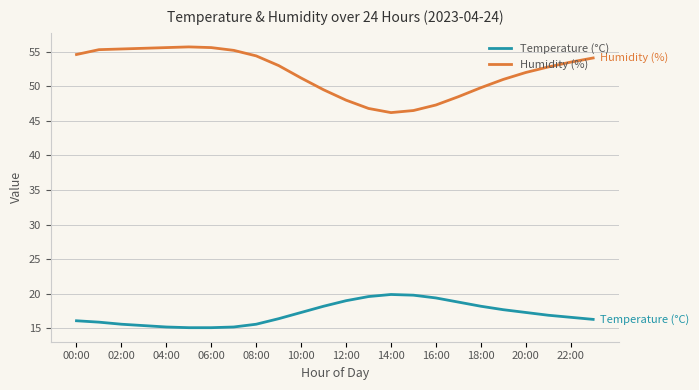

What is the maximum value shown in the chart?

55.7